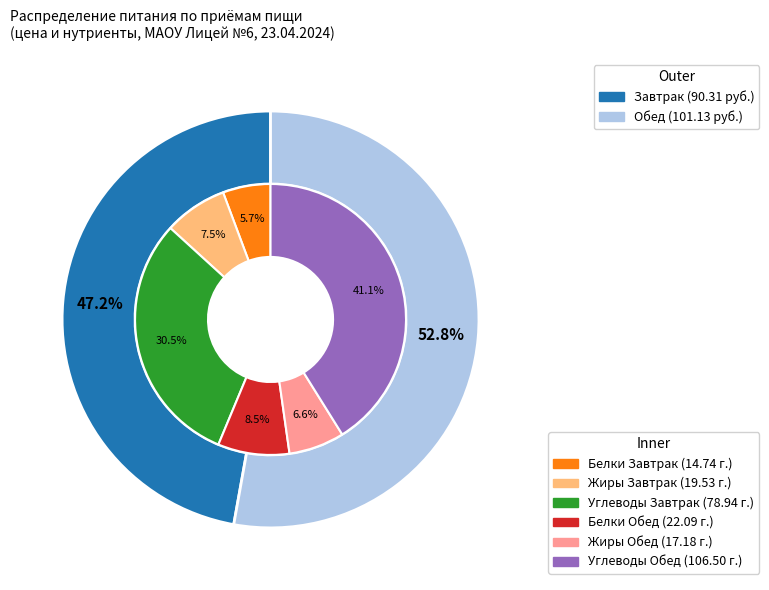

How many segments does this pie chart have?

2